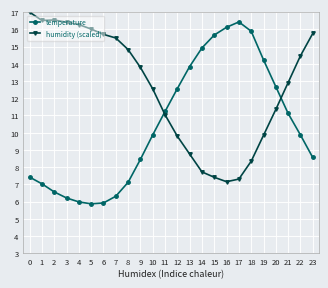

How many values in the humidity (scaled) series are below 13?

12